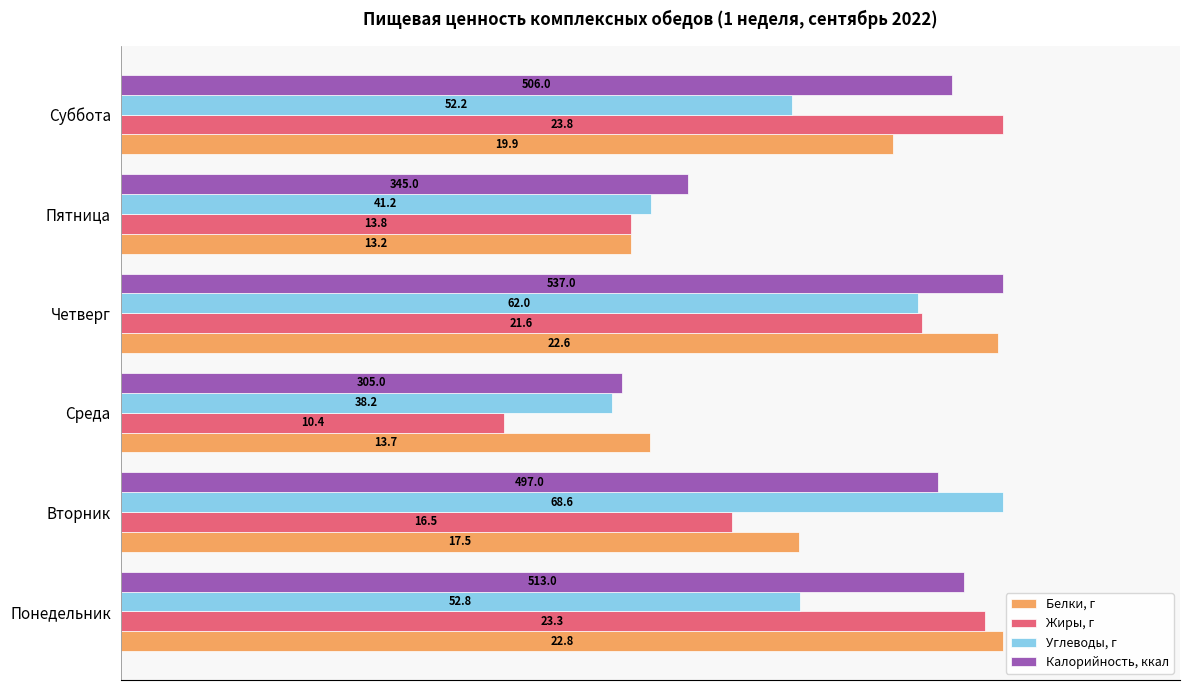

Which series has the widest spread of values?

Жиры, г